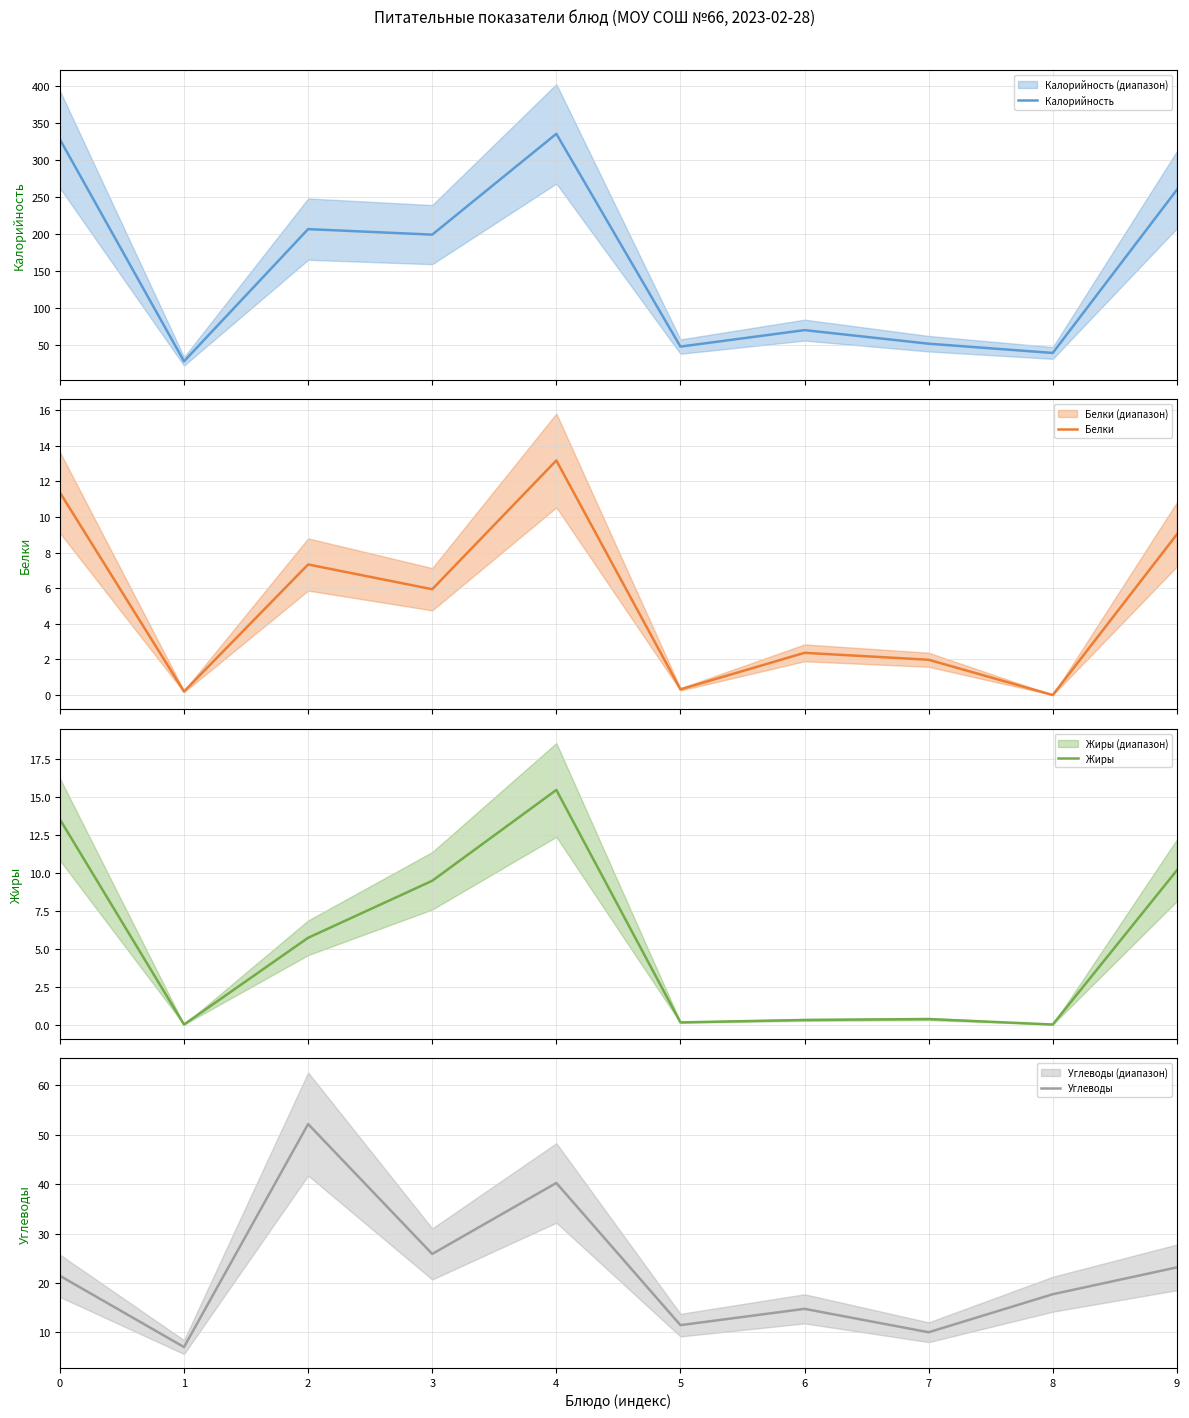

What is the sum of all Калорийность values?

1567.2